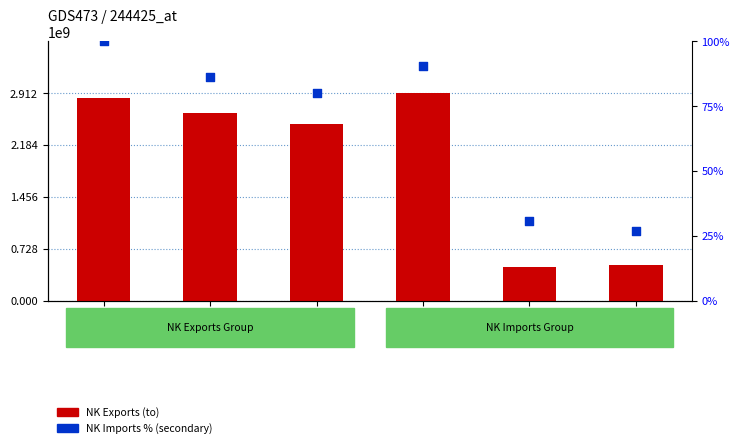

At which category is the sum across all series the highest?

2013